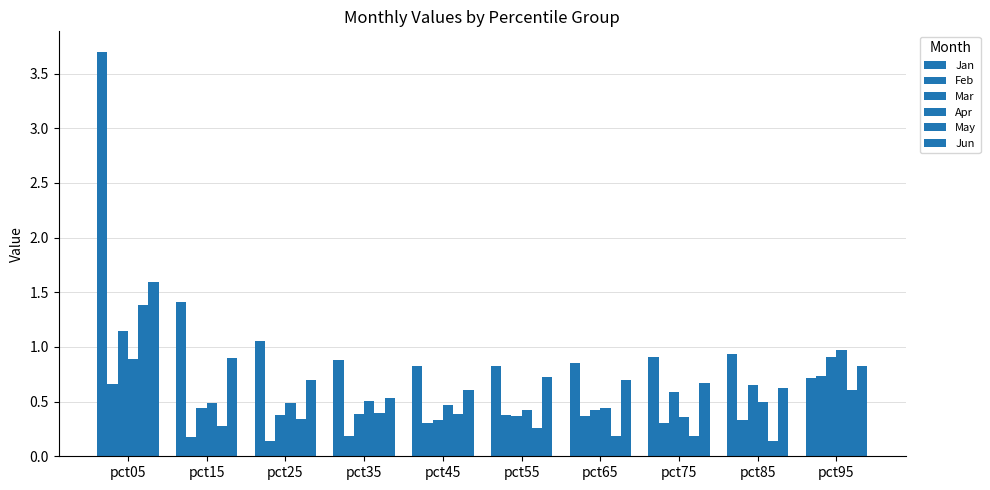

Count the number of data series in this chart.

6